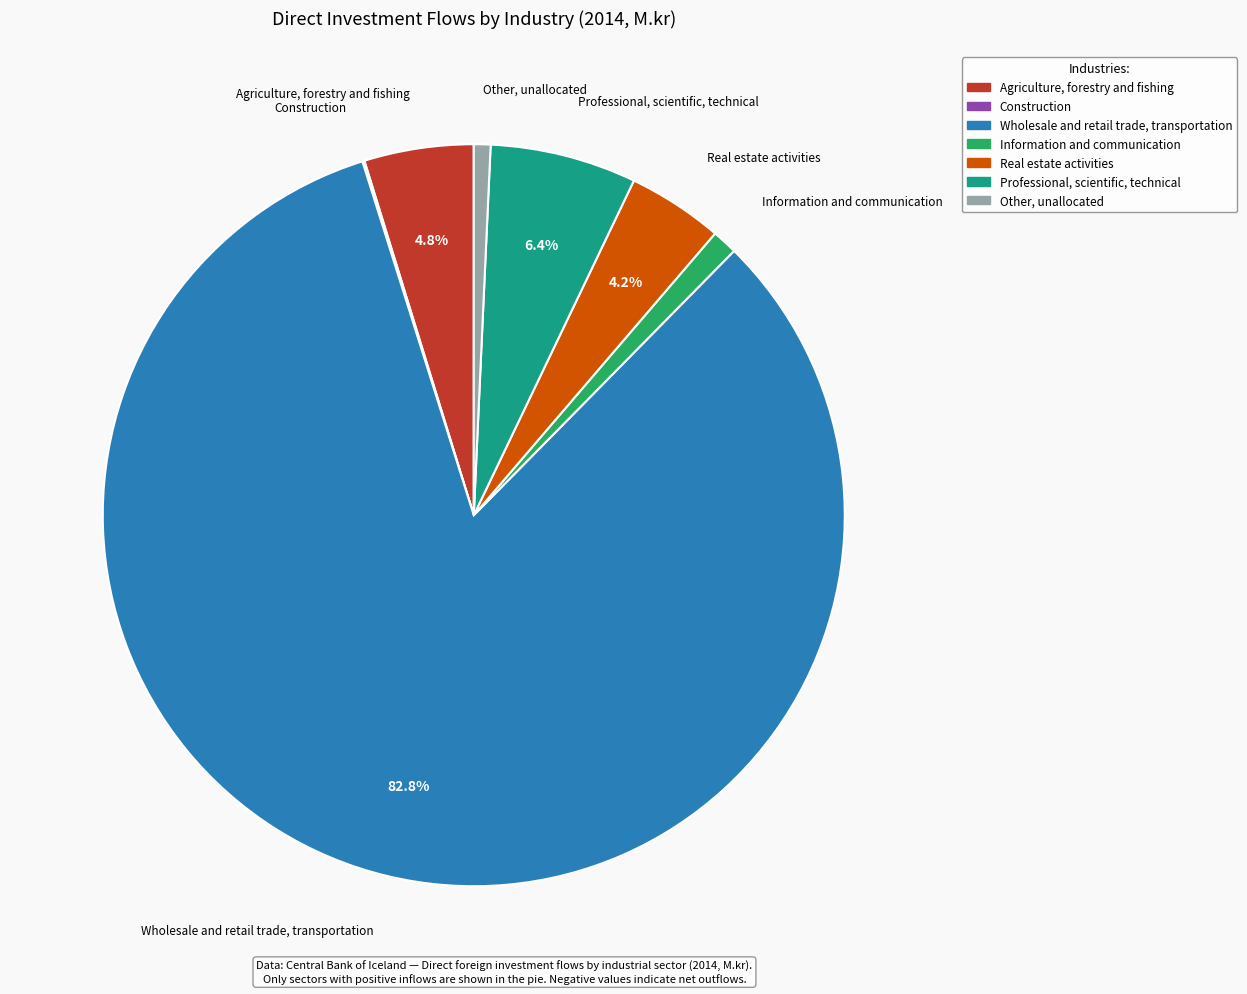

Is there a majority slice in this chart?

Yes